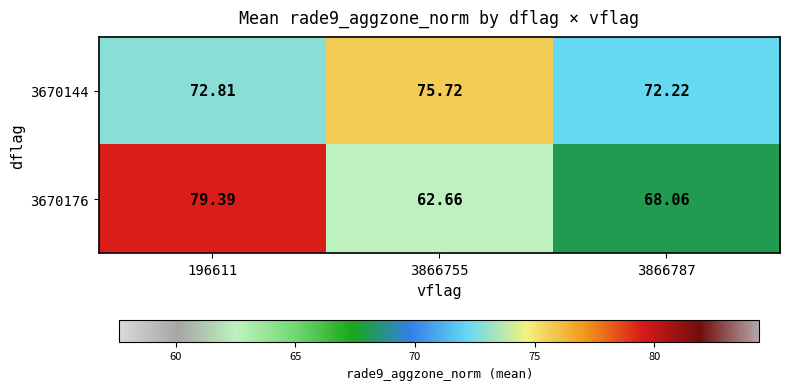

Which category has the highest value across all series?

196611